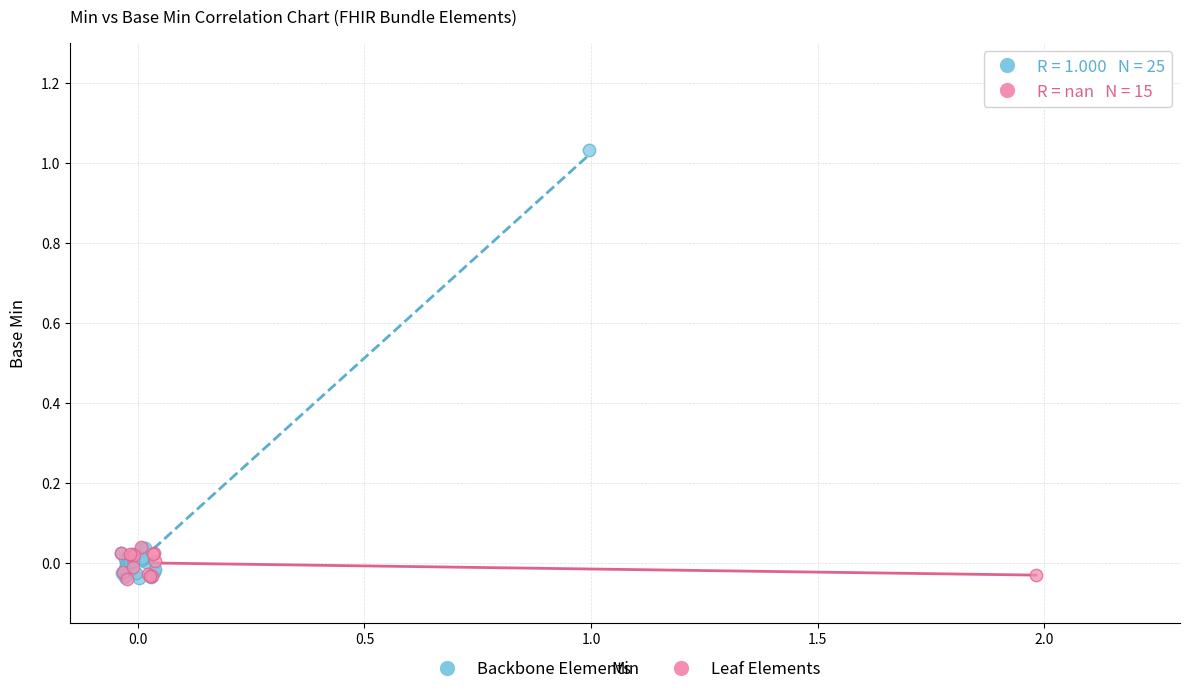

Which series has the widest spread of Y values?

Backbone Elements